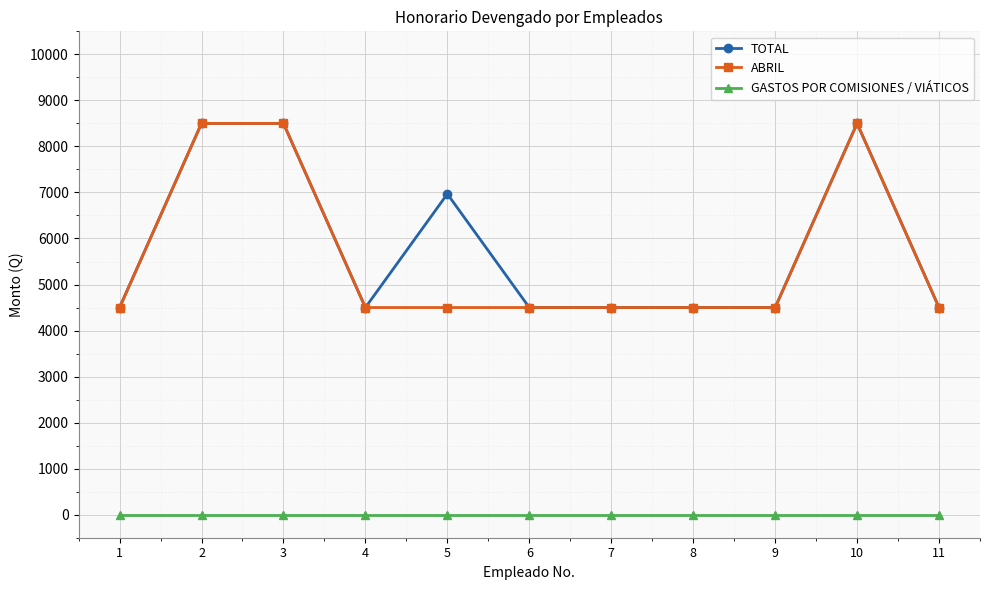

Count the number of data series in this chart.

3